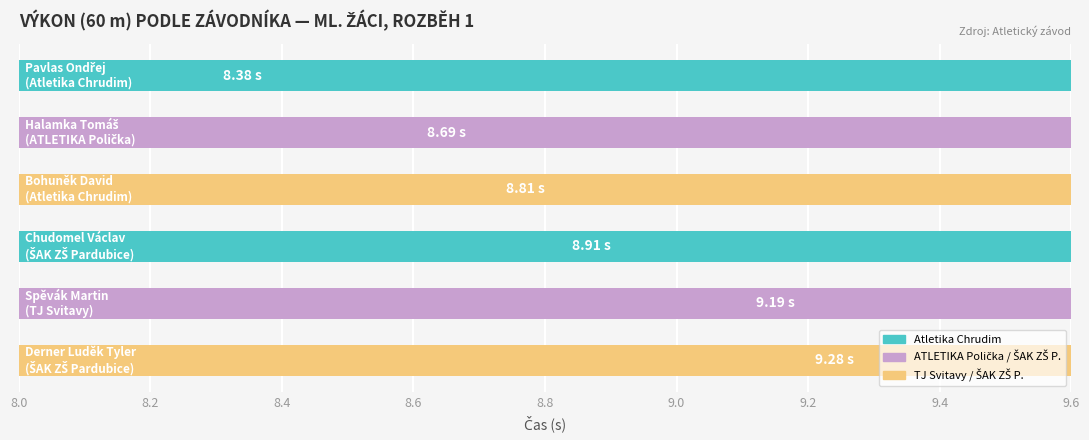

Are the bars grouped side by side (vs. stacked)?

No